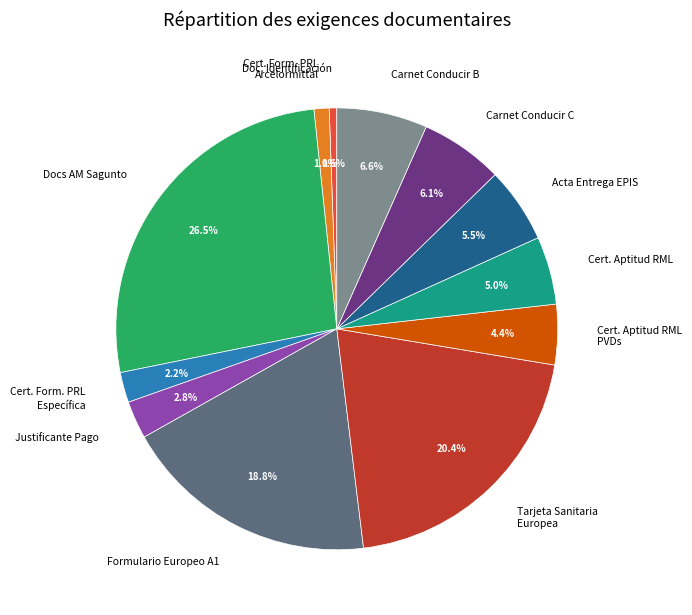

Between Docs AM Sagunto and Doc. Identificación, which is larger?

Docs AM Sagunto